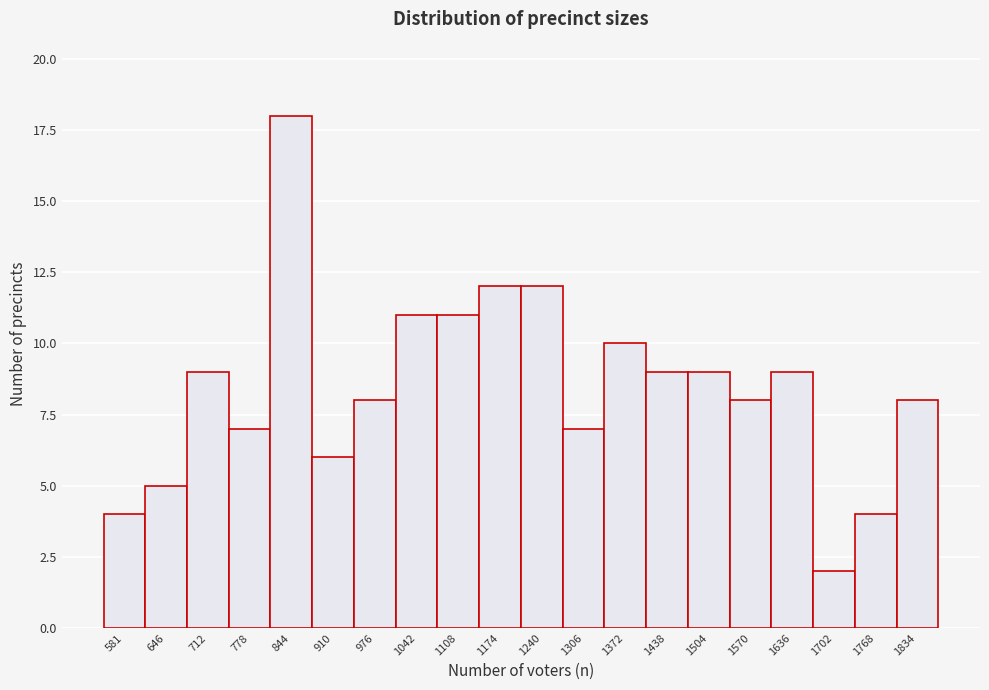

Reading right to left, extract all data points from this chart.

8	4	2	9	8	9	9	10	7	12	12	11	11	8	6	18	7	9	5	4